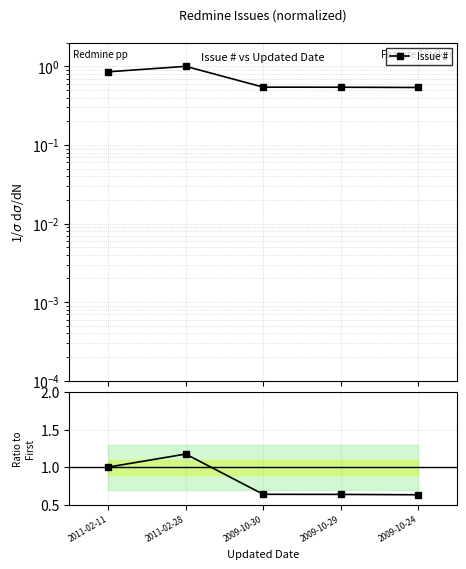

How many lines are shown in the chart?

1